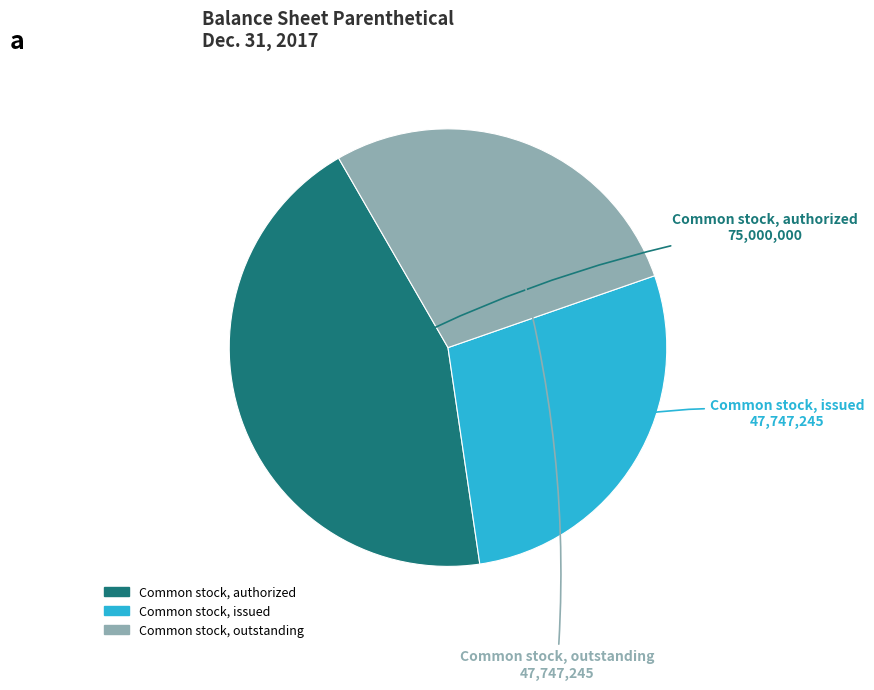

Is there a majority slice in this chart?

No